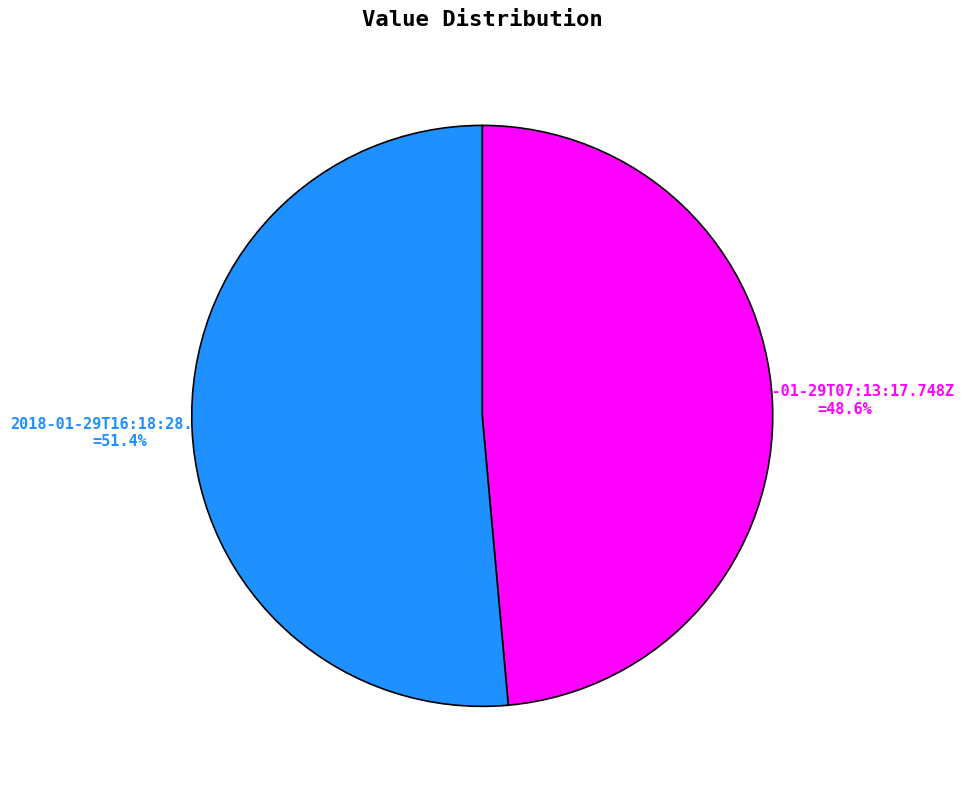

What is the smallest slice in the pie chart?

2018-01-29T07:13:17.748Z